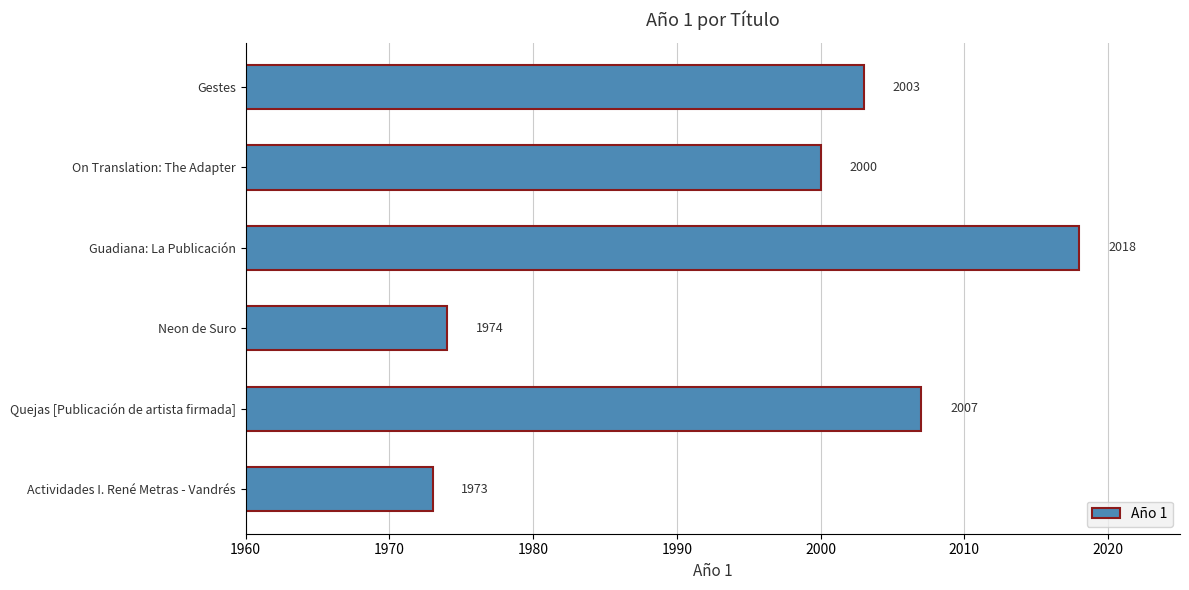

Which label corresponds to the smallest value in the chart?

Actividades I. René Metras - Vandrés